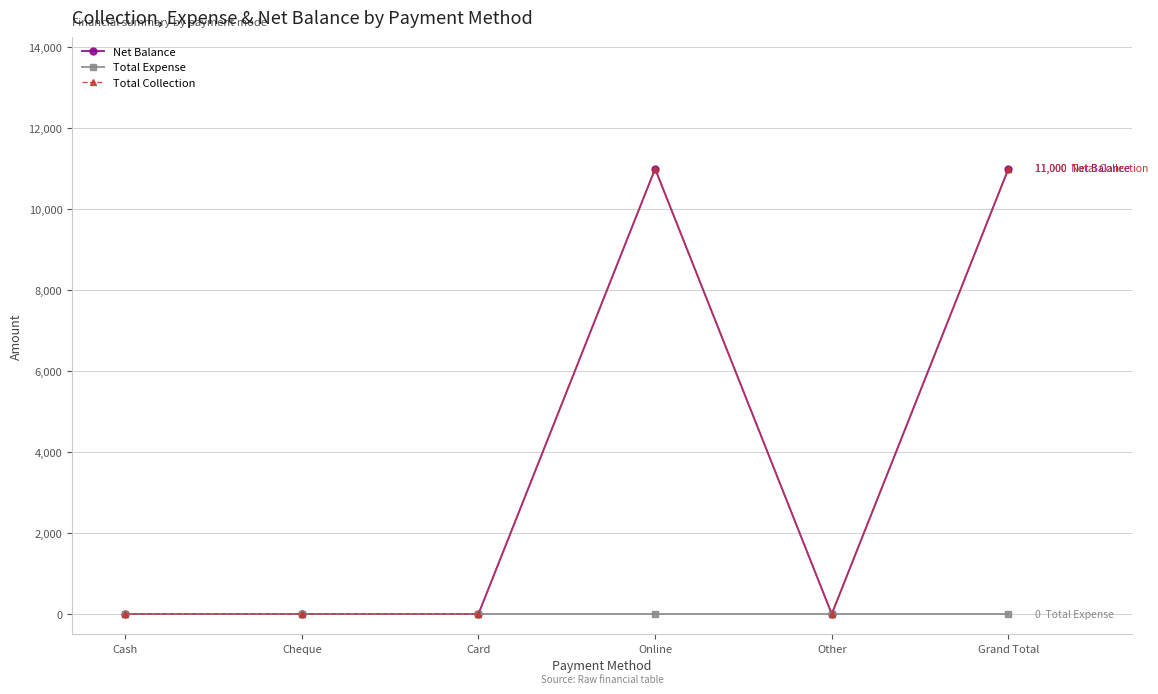

Is this an area chart (filled region under the line)?

No